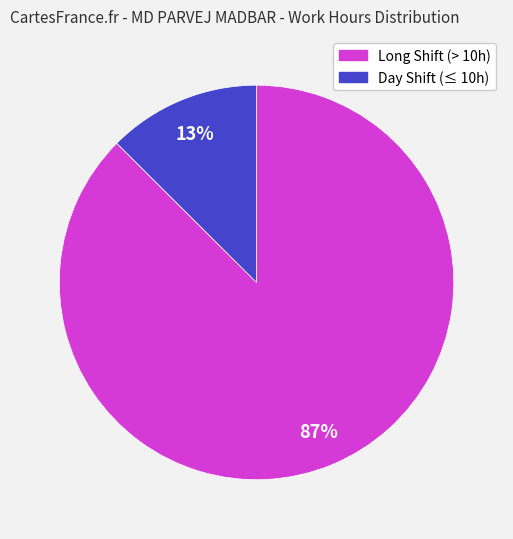

To the nearest percent, what is the average slice percentage?

50%